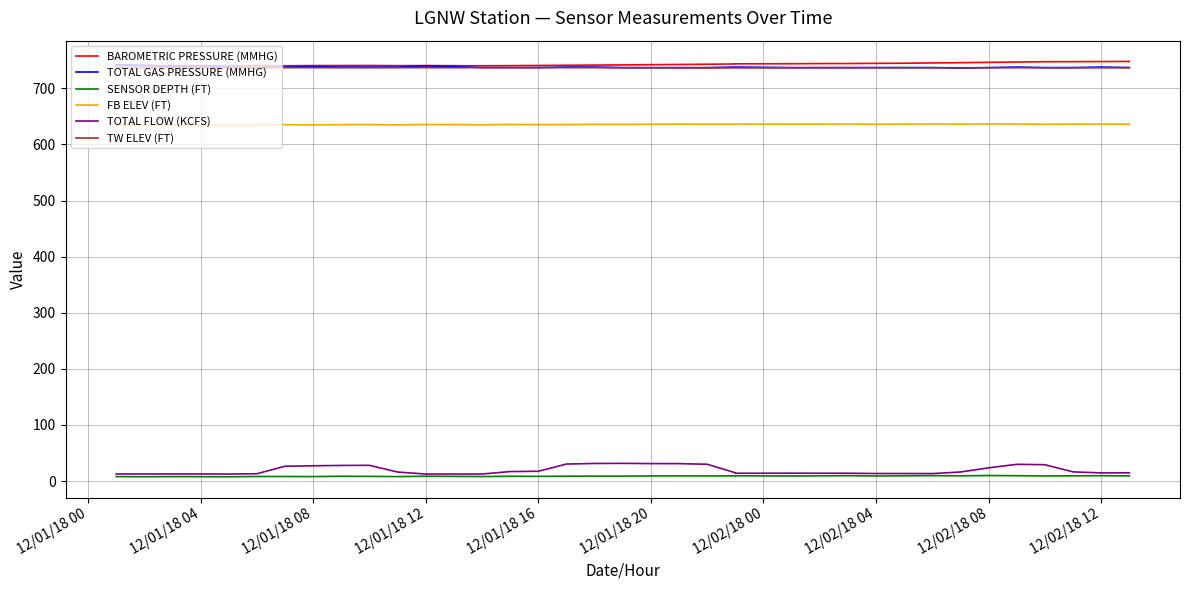

Count the number of categories in the chart.

37